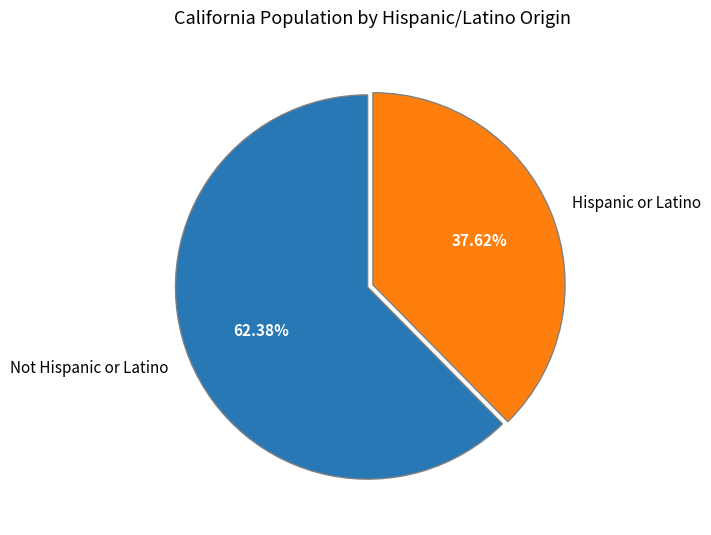

Count the number of slices in the pie.

2